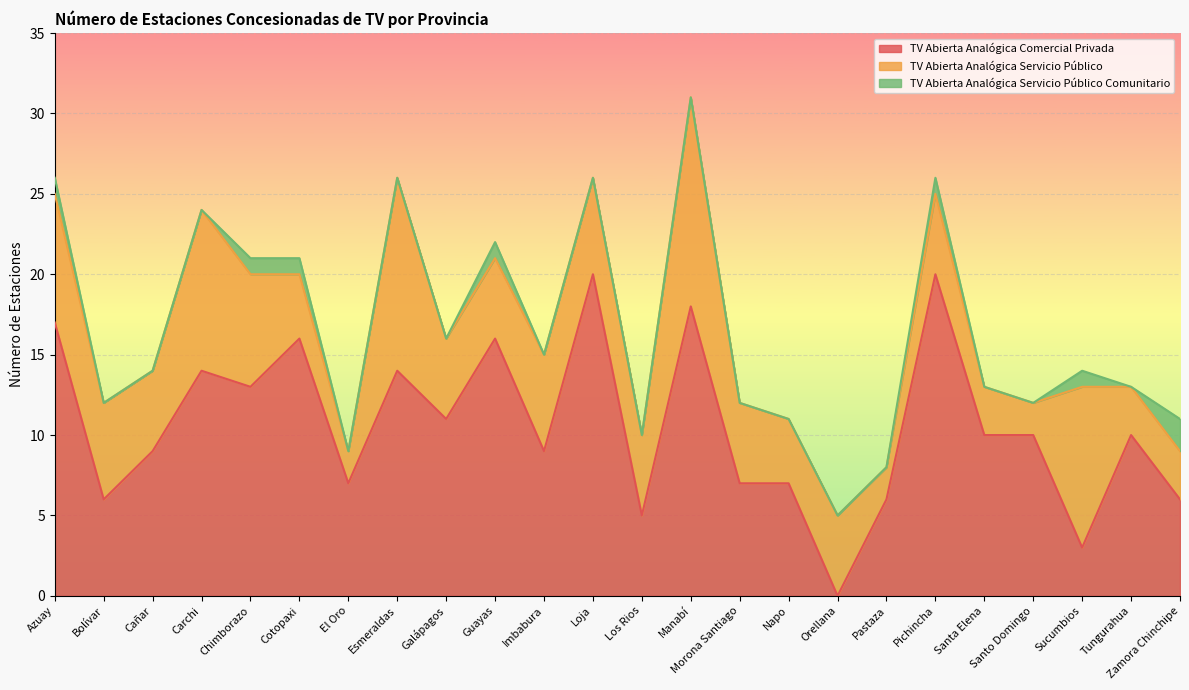

What are all the series names shown in the legend?

TV Abierta Analógica Comercial Privada, TV Abierta Analógica Servicio Público, TV Abierta Analógica Servicio Público Comunitario